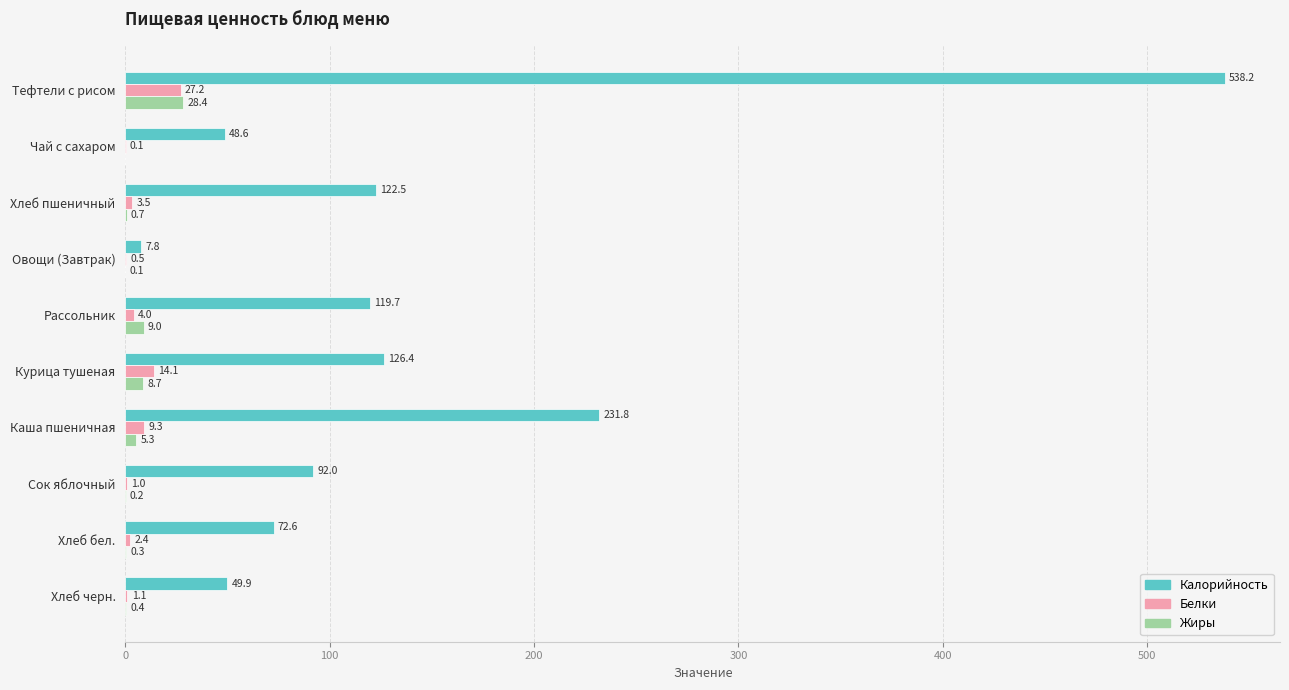

What is the sum of all Жиры values?

53.1